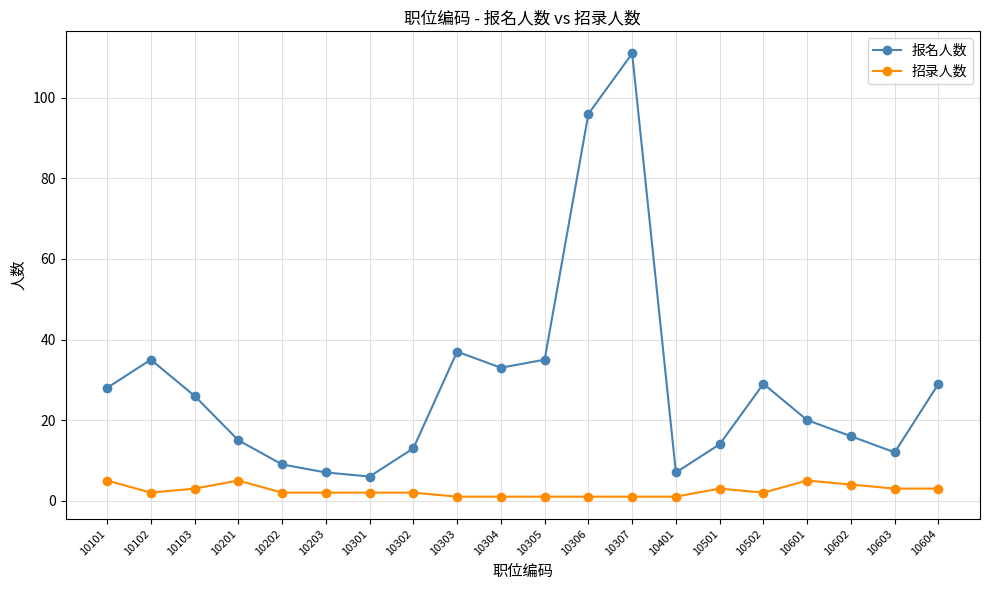

Where is the first local maximum for 报名人数?

10102